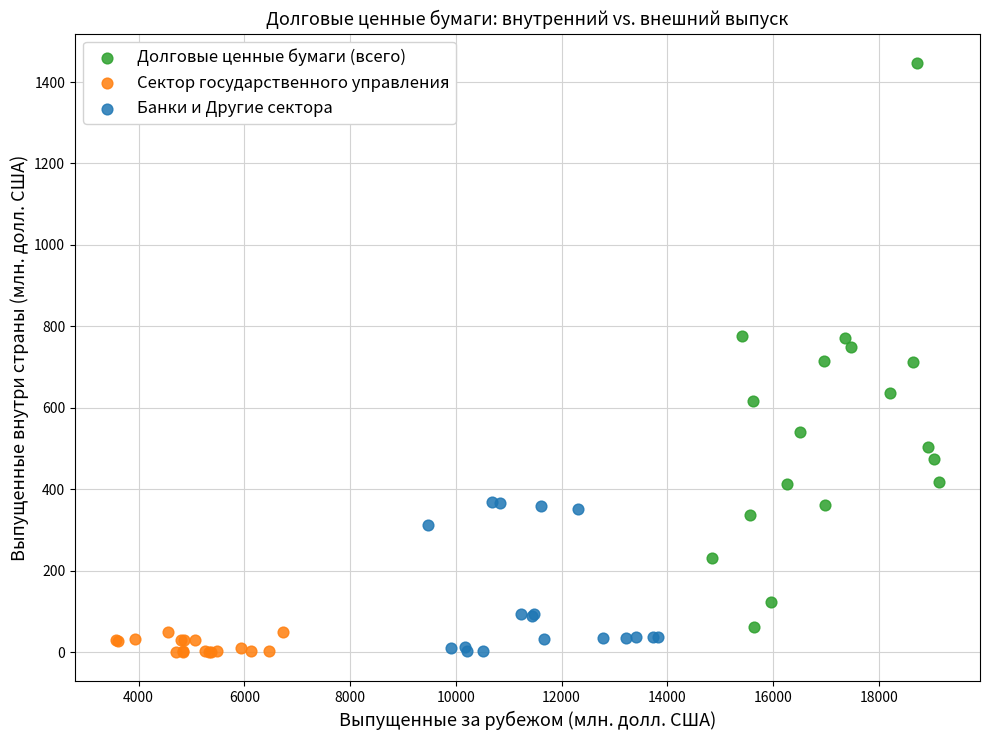

Which series has the widest spread of Y values?

Долговые ценные бумаги (всего)